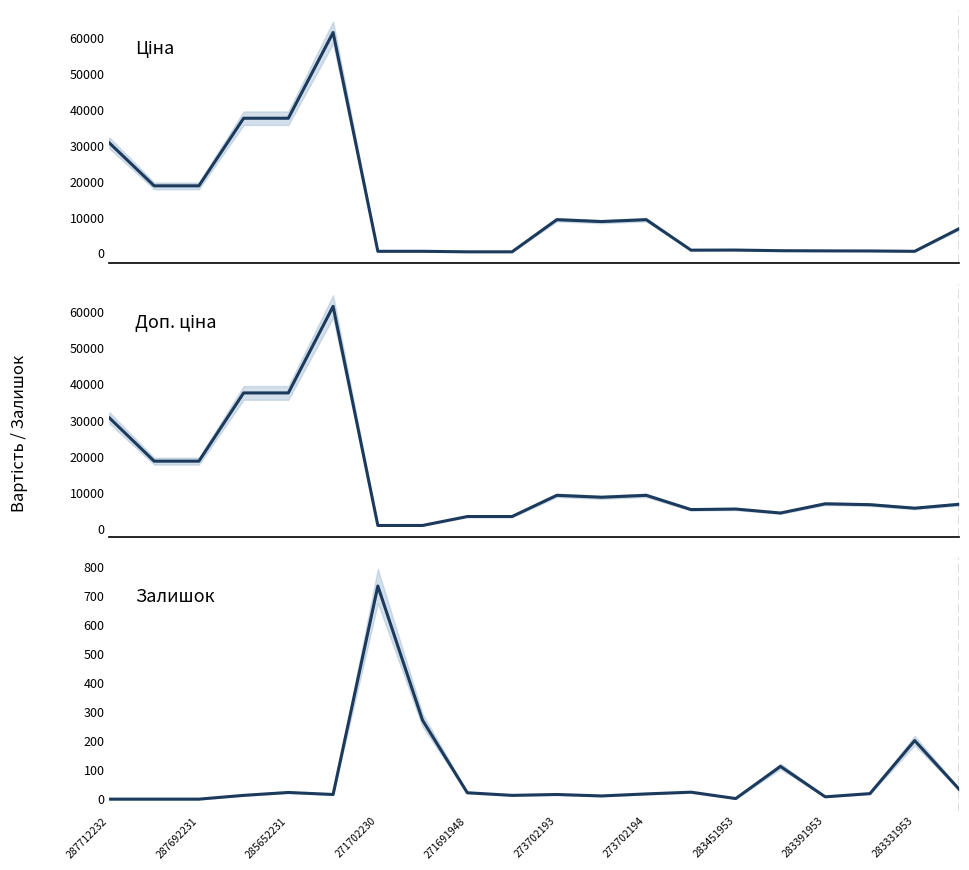

Reading left to right, transcribe all the data shown in this chart.

Ціна: 30717.1	18796.8	18796.8	37593.6	37593.6	61434.3	589.9	589.9	443.1	443.1	9384.0	8856.7	9384.0	910.4	934.5	752.2	705.1	681.0	584.4	6925.7
Доп. ціна: 30717.1	18796.8	18796.8	37593.6	37593.6	61434.3	1081.7	1081.7	3545.0	3545.0	9384.0	8856.7	9384.0	5462.3	5607.2	4513.3	7051.3	6809.8	5843.9	6925.7
Залишок: 0.0	0.0	0.0	13.0	23.0	16.0	735.0	272.0	22.0	13.0	16.0	11.0	18.0	24.0	2.0	113.0	8.0	19.0	202.0	33.0